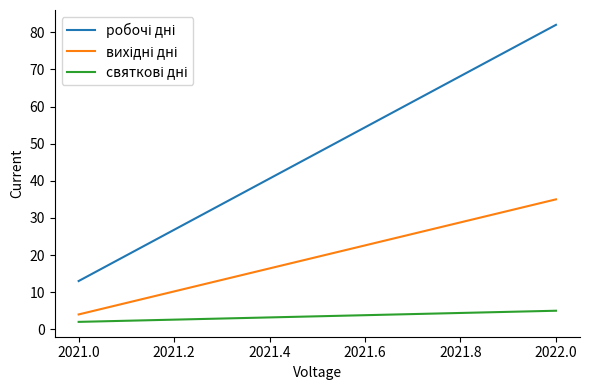

The value of вихідні дні at 2021.0 is 7. True or false?

False